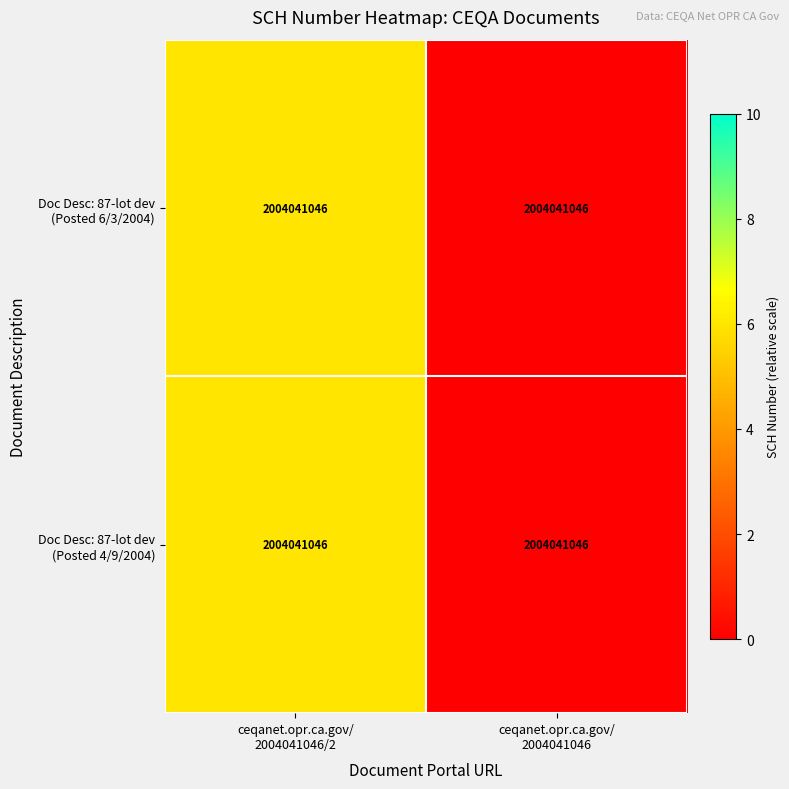

Which has a higher value, ceqanet.opr.ca.gov/
2004041046 or ceqanet.opr.ca.gov/
2004041046/2?

ceqanet.opr.ca.gov/
2004041046/2